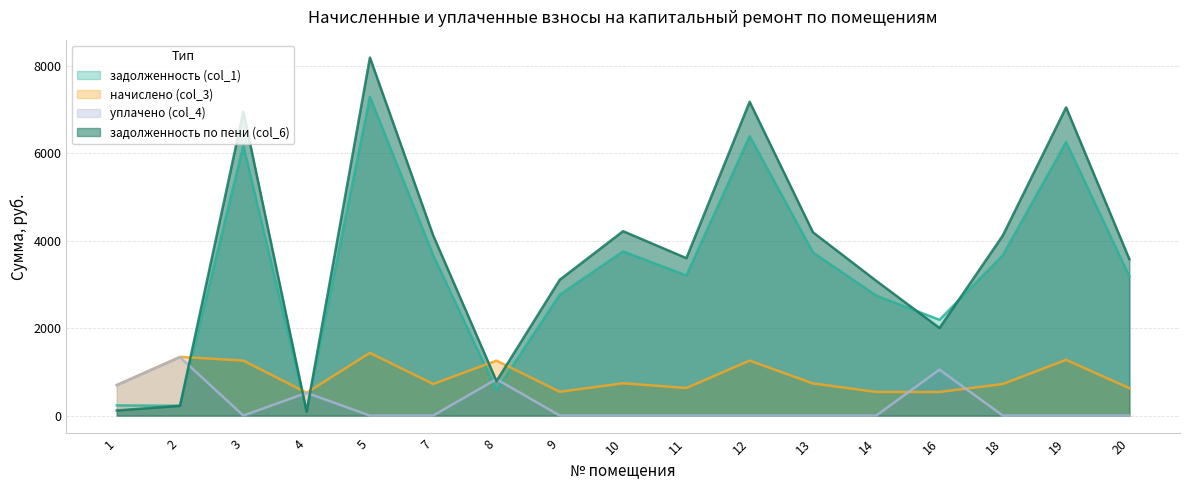

Where is the first local minimum for задолженность по пени (col_6)?

4